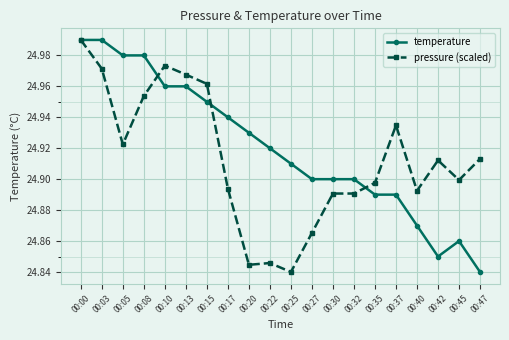

At which label is temperature closest to 24?

00:47